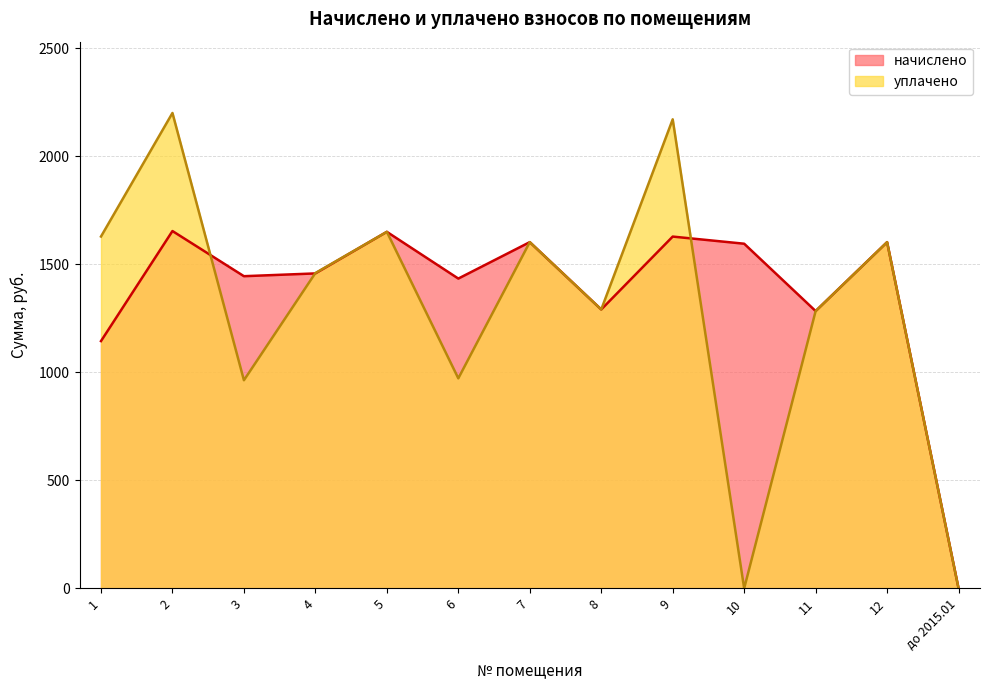

At which category is the sum across all series the highest?

2